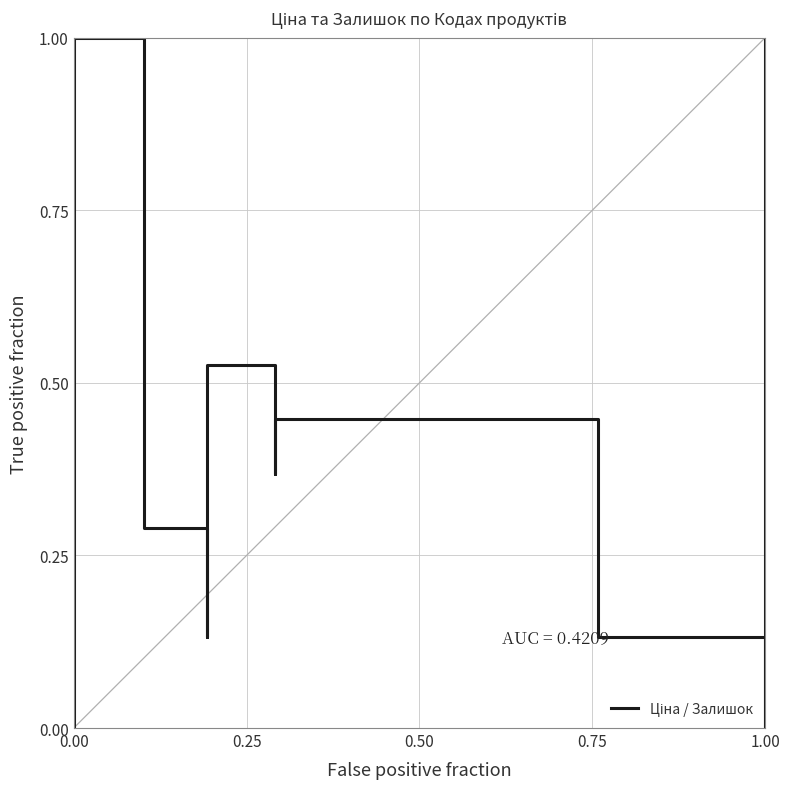

What is the difference between the maximum and minimum values?

1.0